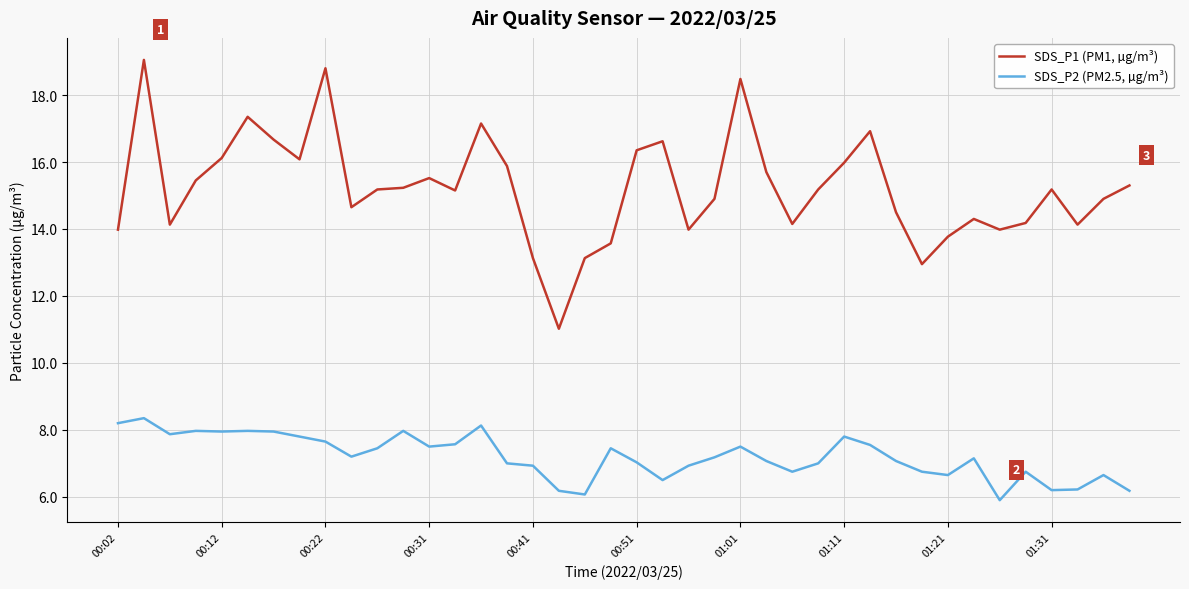

True or false: SDS_P2 (PM2.5, µg/m³) and SDS_P1 (PM1, µg/m³) intersect in this chart.

False